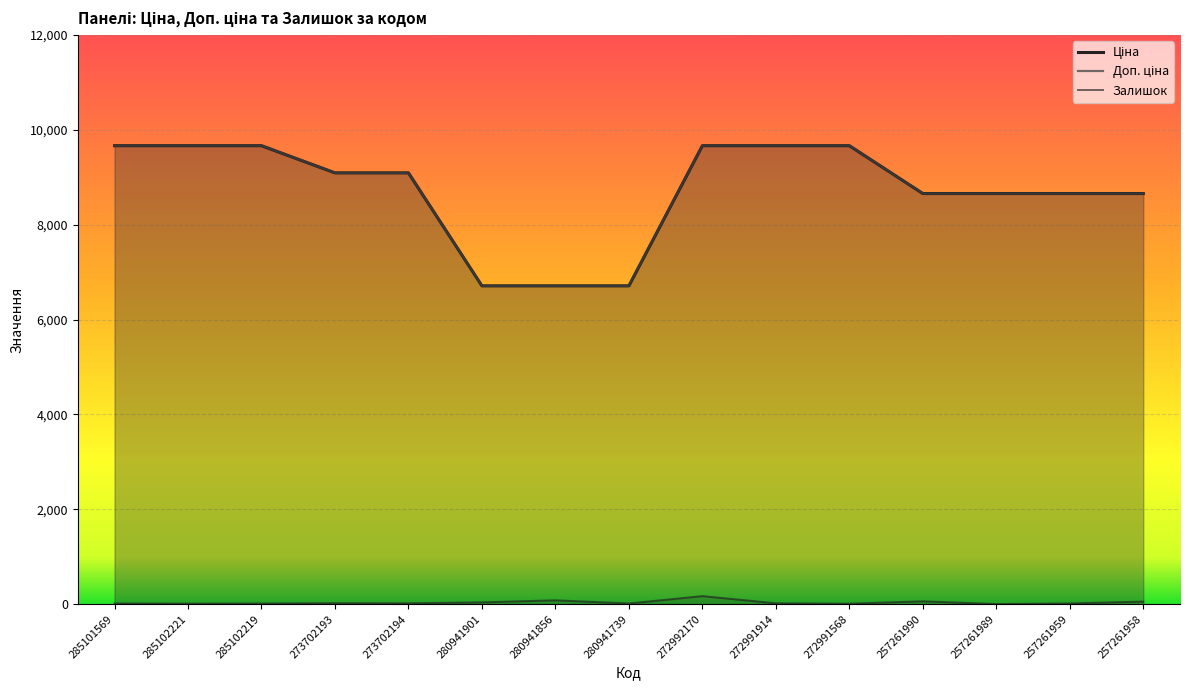

Reading left to right, list all the values displayed in this chart.

Ціна: 285101569=9664.7	285102221=9664.7	285102219=9664.7	273702193=9092.0	273702194=9092.0	280941901=6710.2	280941856=6710.2	280941739=6710.2	272992170=9664.7	272991914=9664.7	272991568=9664.7	257261990=8656.2	257261989=8656.2	257261959=8656.2	257261958=8656.2
Доп. ціна: 285101569=9664.7	285102221=9664.7	285102219=9664.7	273702193=9092.0	273702194=9092.0	280941901=6710.2	280941856=6710.2	280941739=6710.2	272992170=9664.7	272991914=9664.7	272991568=9664.7	257261990=8656.2	257261989=8656.2	257261959=8656.2	257261958=8656.2
Залишок: 285101569=14.0	285102221=11.0	285102219=14.0	273702193=20.0	273702194=18.0	280941901=38.0	280941856=81.0	280941739=14.0	272992170=169.0	272991914=18.0	272991568=10.0	257261990=60.0	257261989=2.0	257261959=15.0	257261958=54.0